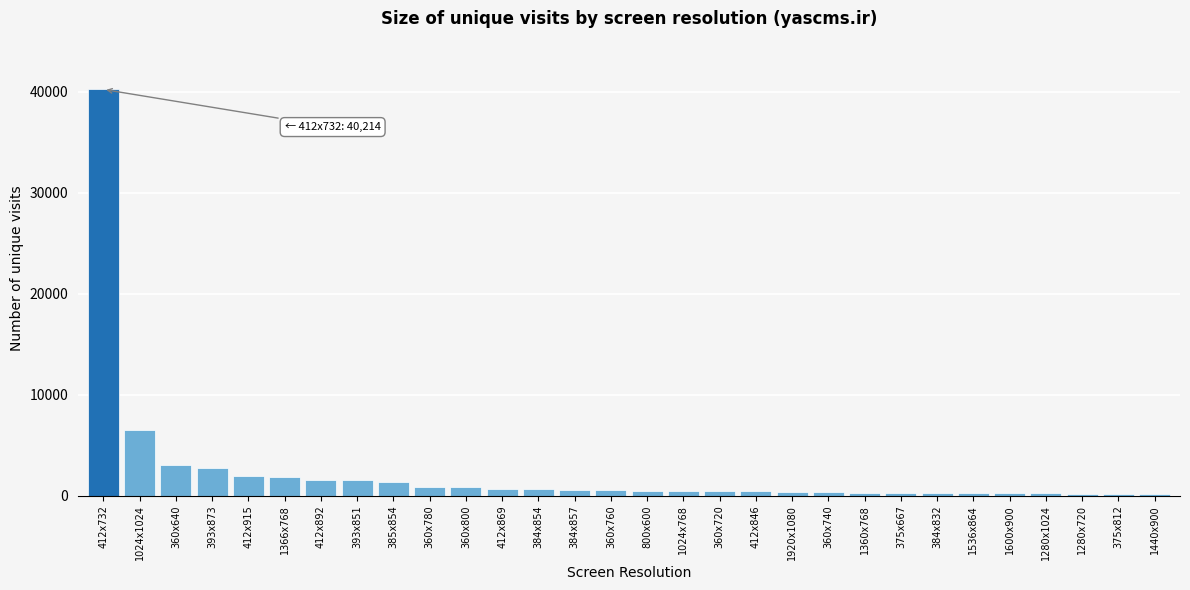

What is the sum of all values?

69686